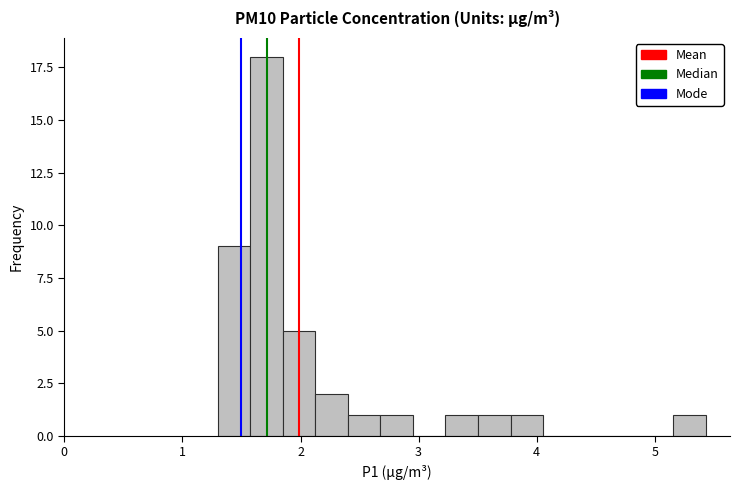

Around what value on the x-axis is the tallest bar? Give the approximate position of its centre, as read against the axis.

1.7